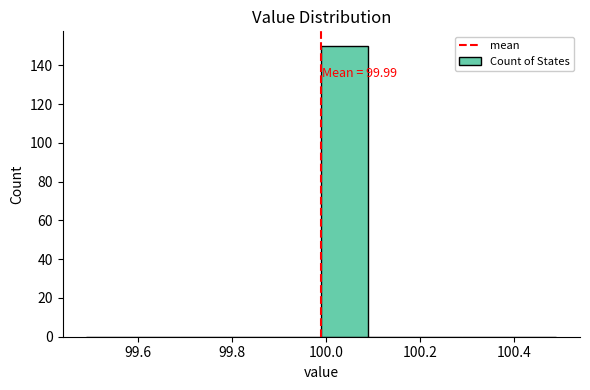

Which range on the x-axis has the tallest bar?

99.99 to 100.09